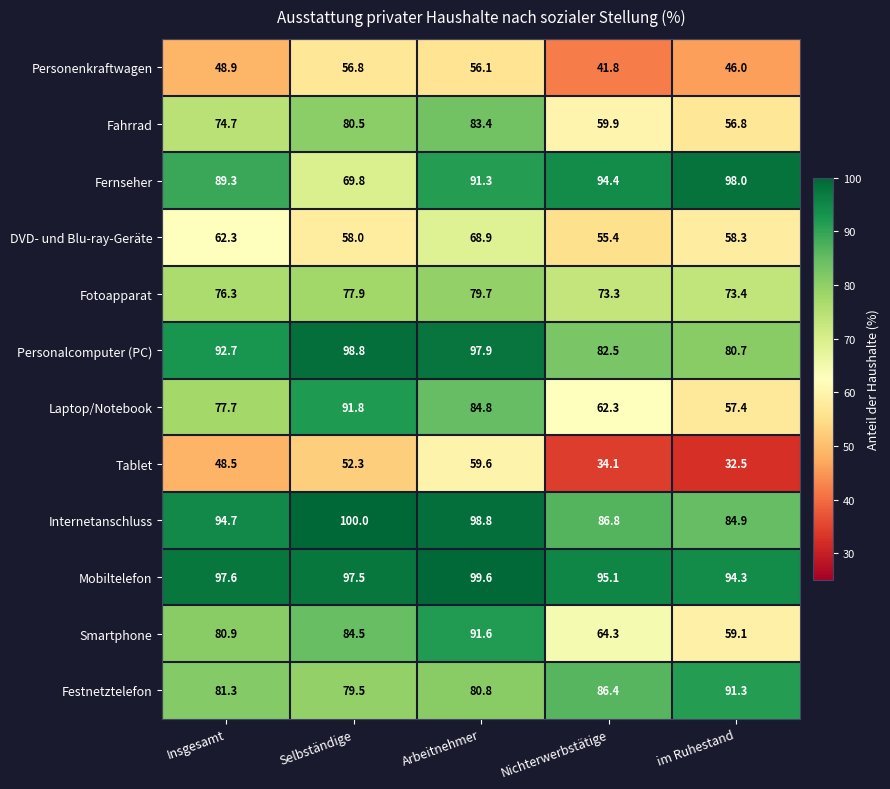

At Selbständige, list the series in order from largest to smallest.

Internetanschluss, Personalcomputer (PC), Mobiltelefon, Laptop/Notebook, Smartphone, Fahrrad, Festnetztelefon, Fotoapparat, Fernseher, DVD- und Blu-ray-Geräte, Personenkraftwagen, Tablet